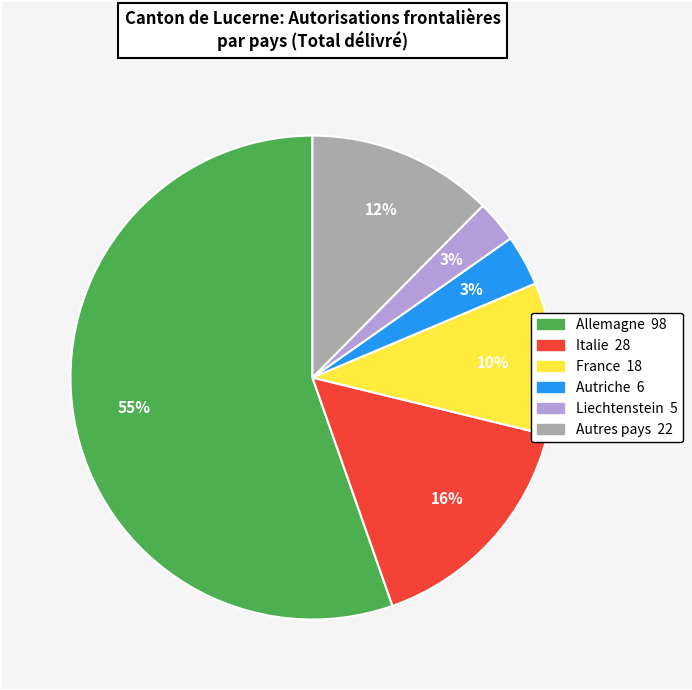

Is there any slice that represents more than half of the pie?

Yes